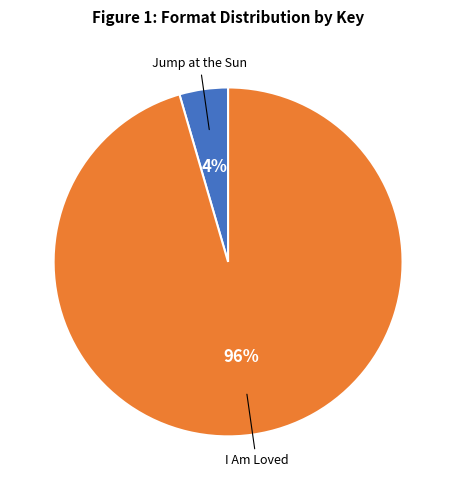

To the nearest percent, what is the average slice percentage?

50%